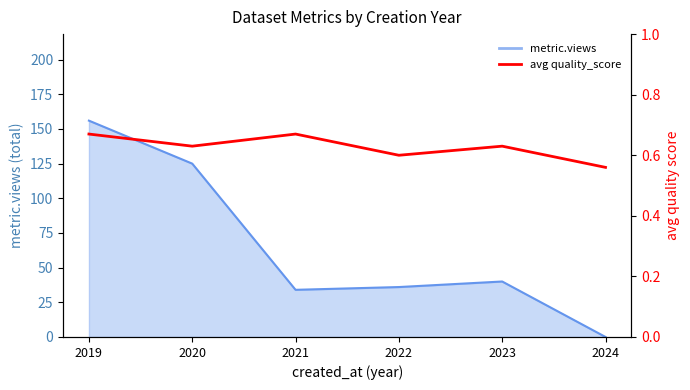

True or false: the data has more than 2 interior local peaks.

False